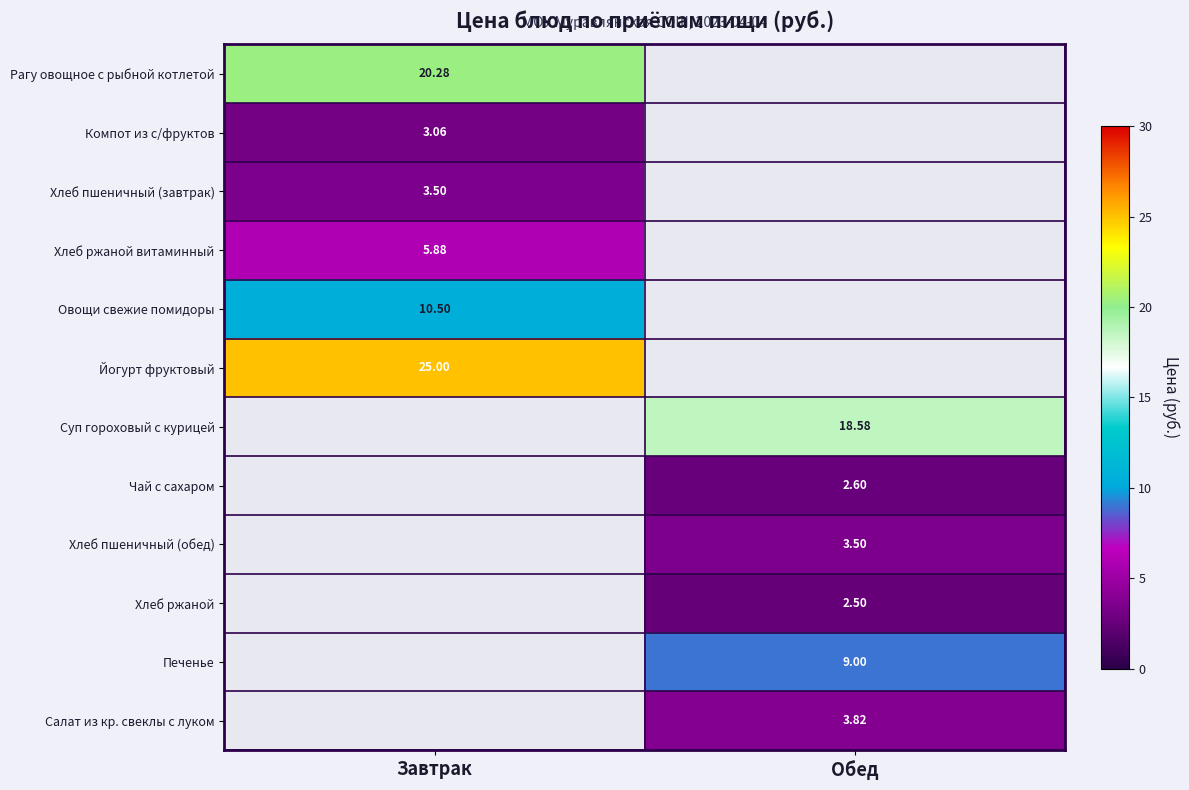

How many positive values does the Овощи свежие помидоры series have?

1